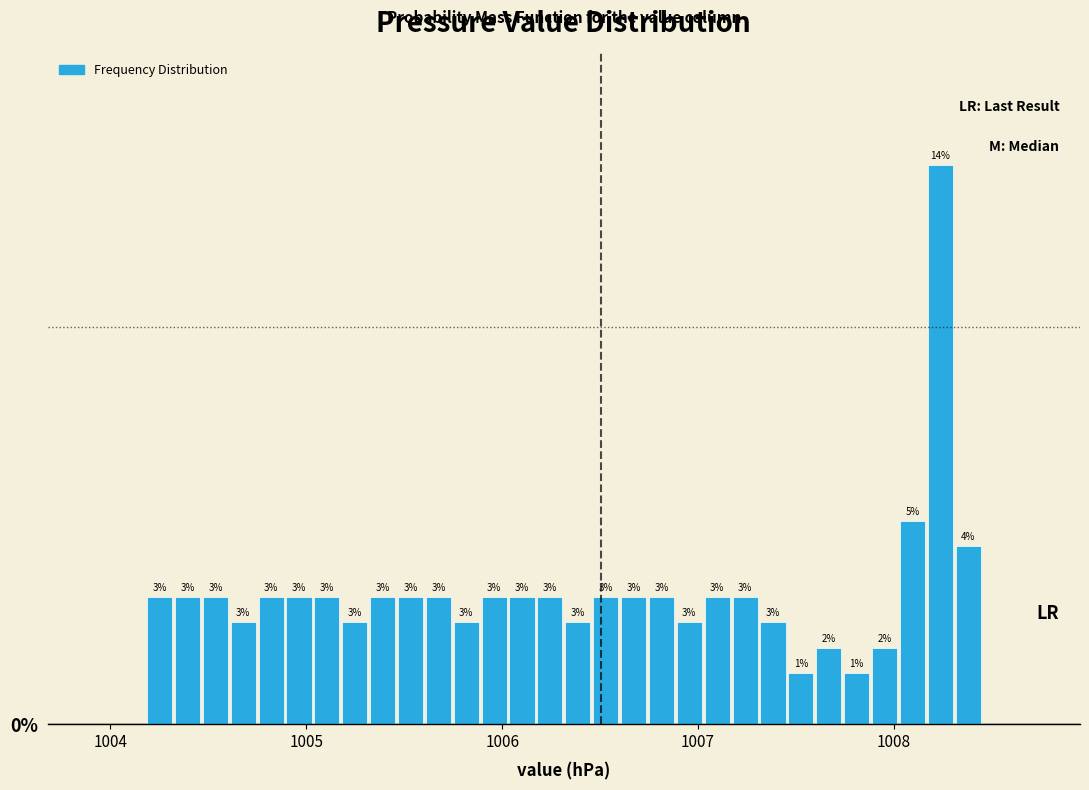

Read against the x-axis, roughly where is the centre of the tallest bar?

1008.2